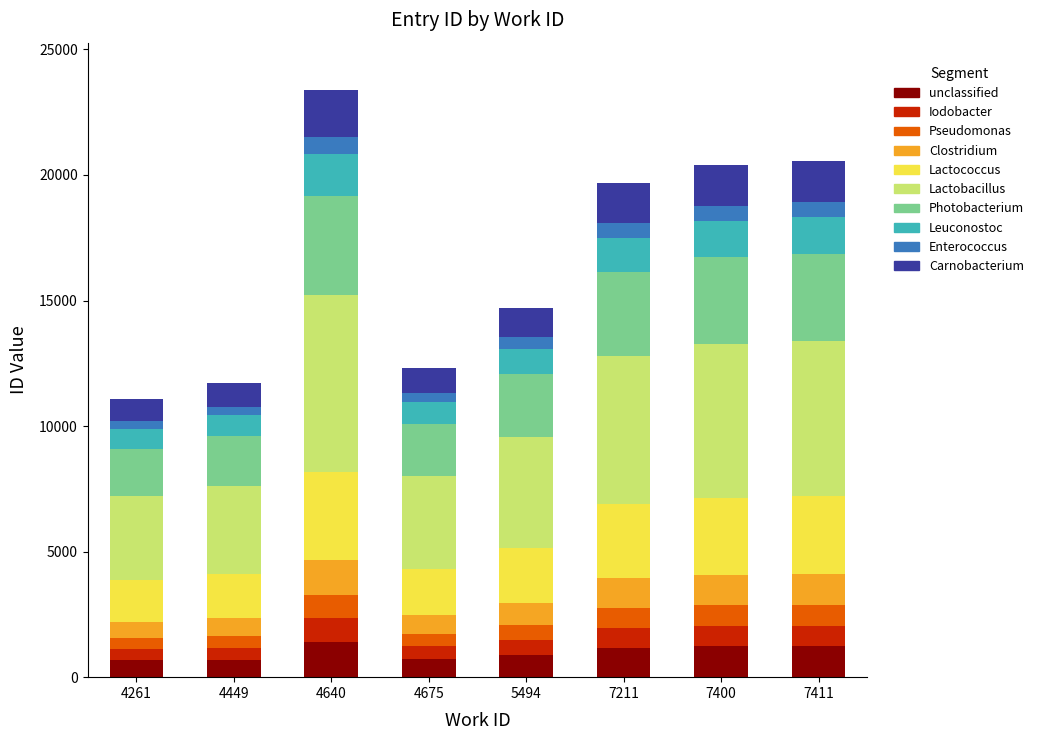

What is the total value across all series at 7411?

20576